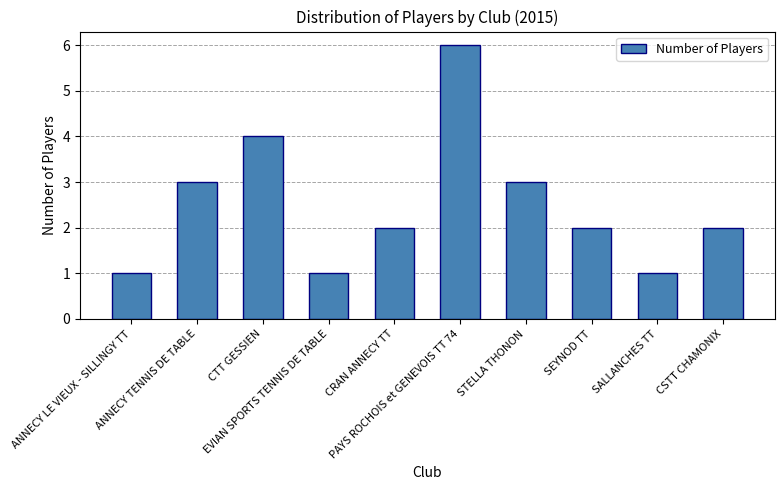

How many bars are there in total?

10